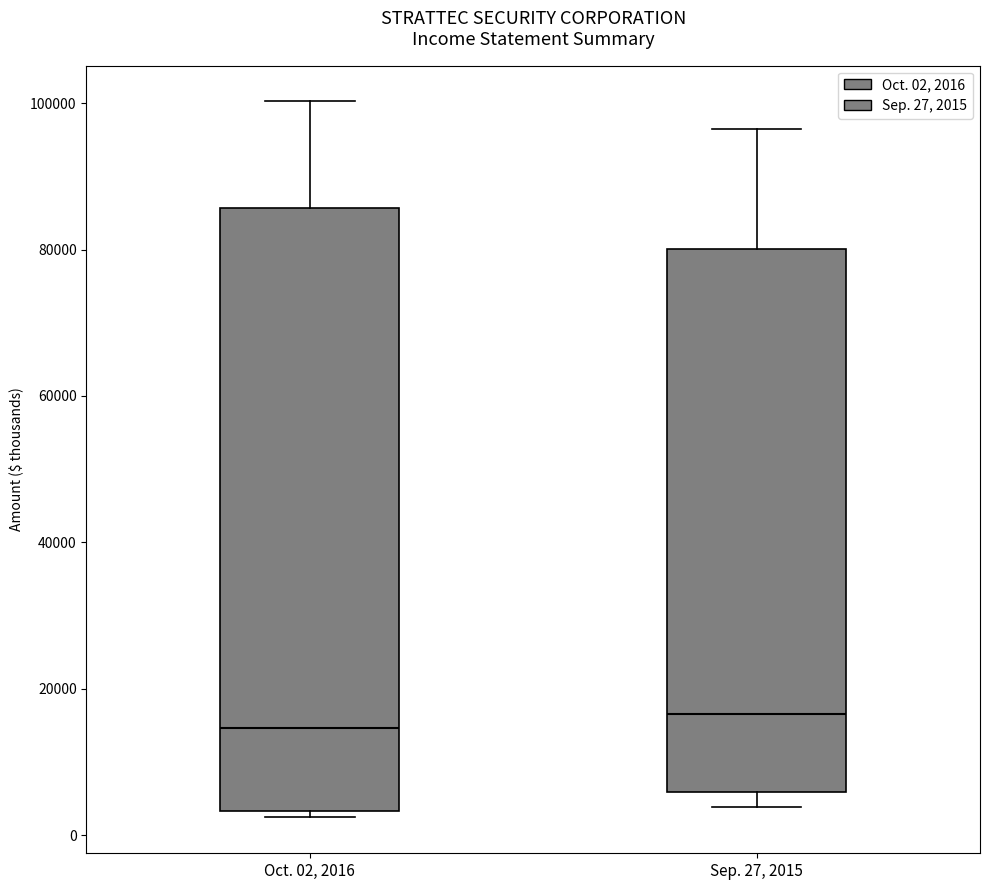

Reading left to right, transcribe this box plot: for each box, give where its median line is, the range the box spans, and where its two whiskers end, as read against the y-axis. The values are not printed on the chart, so give them approximately, as read against the axis.

Oct. 02, 2016: median 14000, box 4000 to 86000, whiskers 2000 to 100000
Sep. 27, 2015: median 16000, box 6000 to 80000, whiskers 4000 to 96000